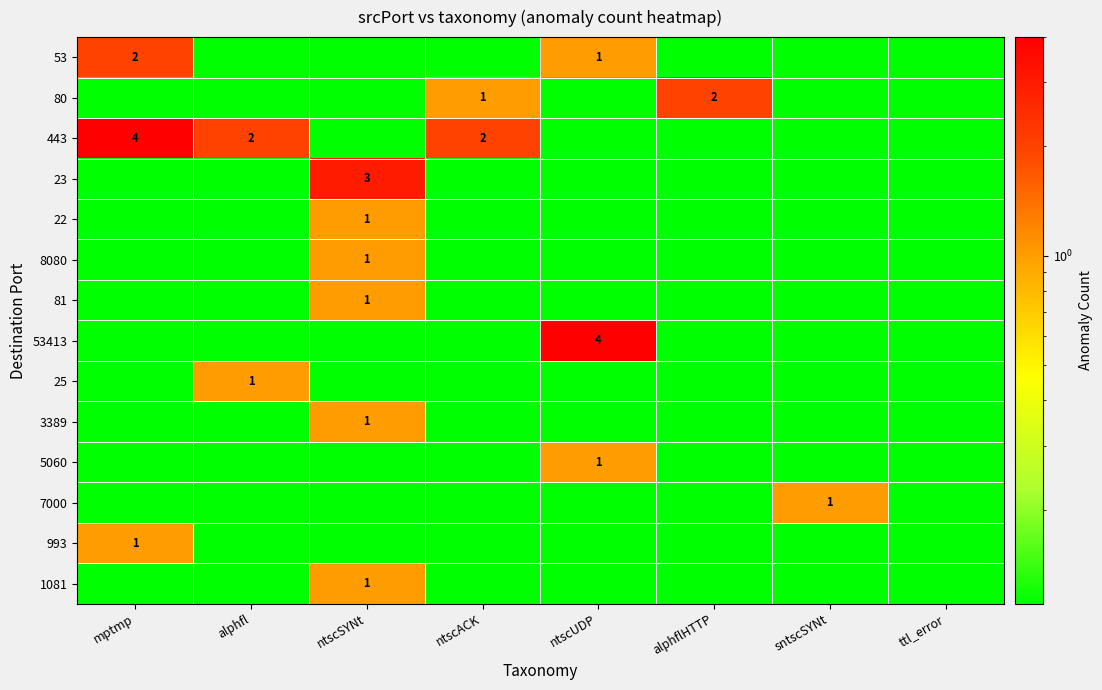

The 443 series shows 3.2 at ntscACK. True or false?

False